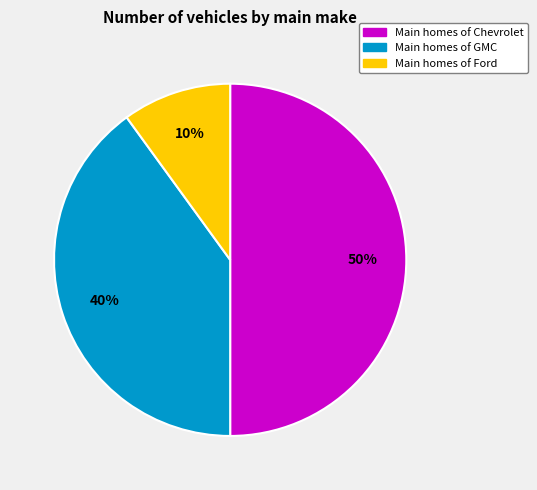

To the nearest percent, what is the average slice percentage?

33%